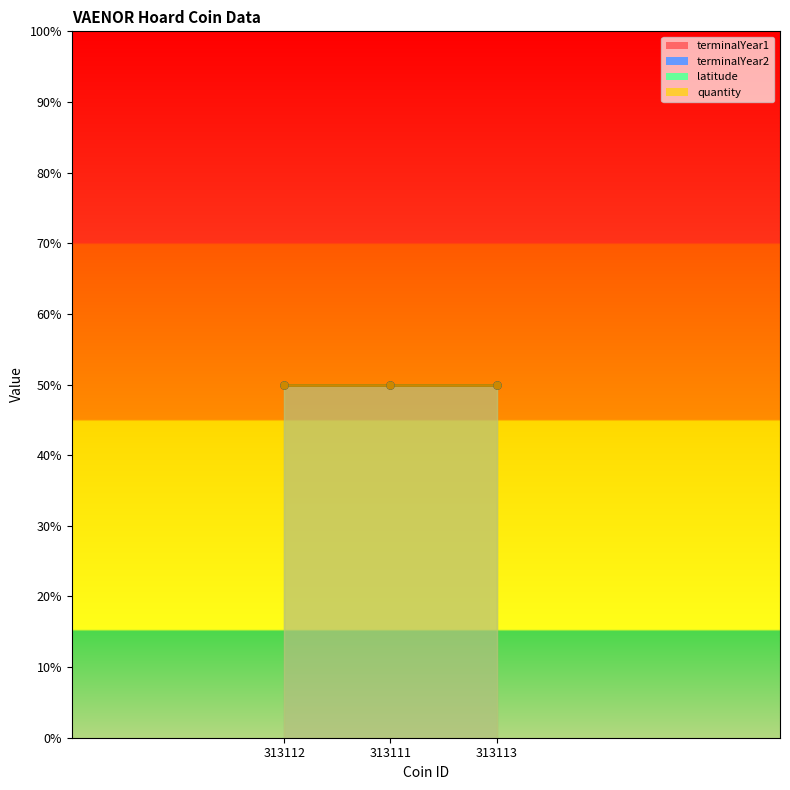

Which category has the lowest value in the quantity series?

313112